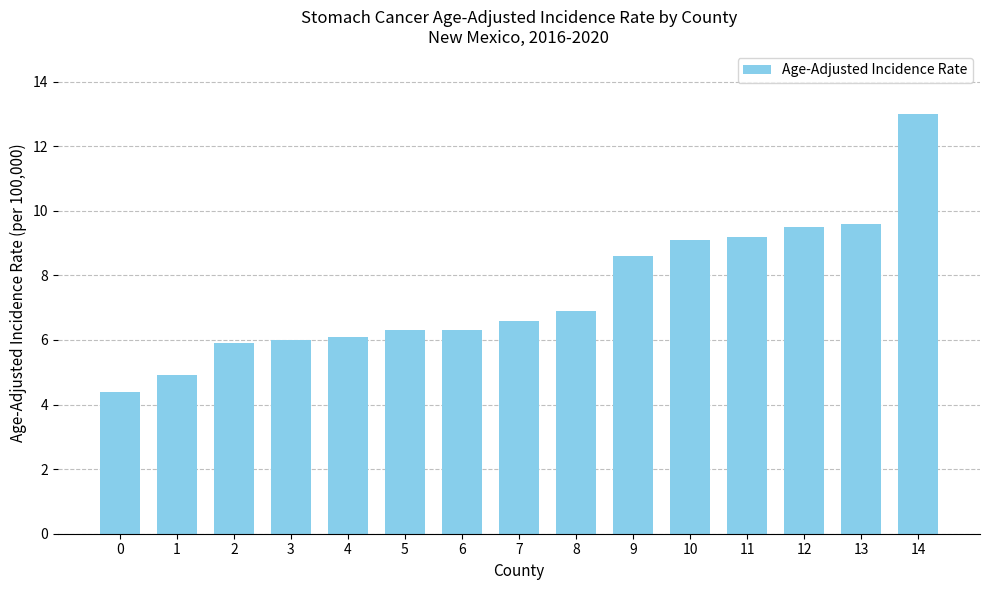

Which category has the highest value across all series?

14